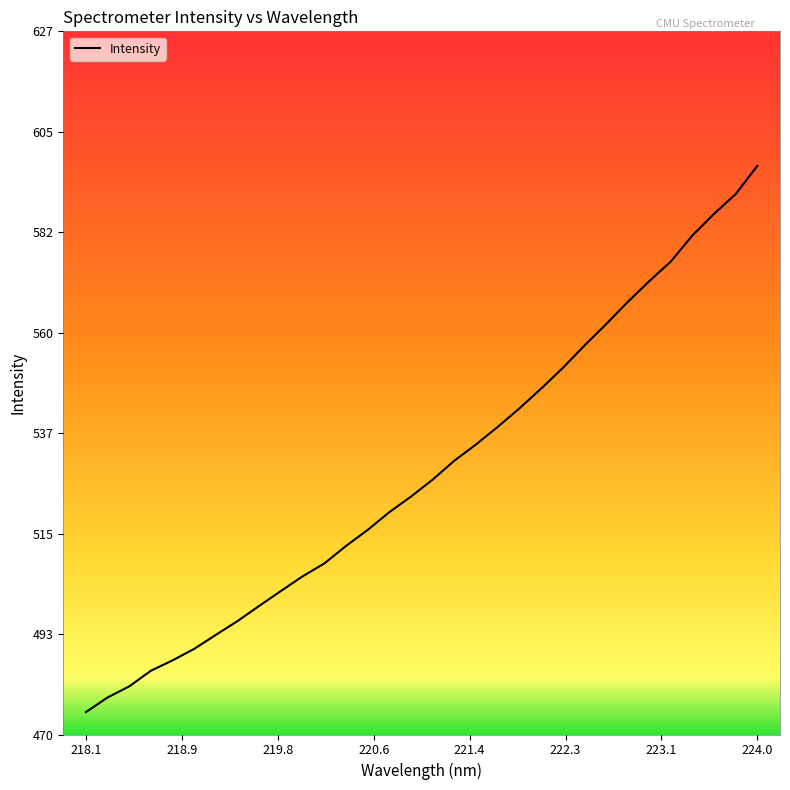

What is the difference between the maximum and minimum values?

121.8